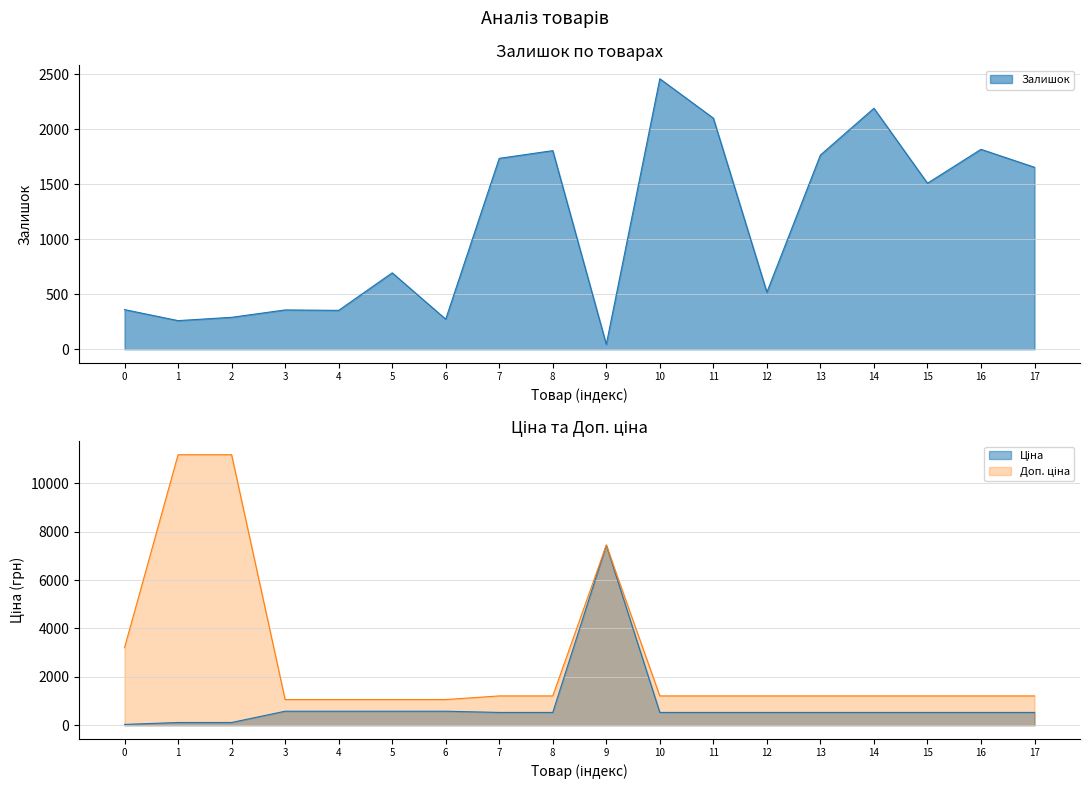

How many series are shown in this chart?

3